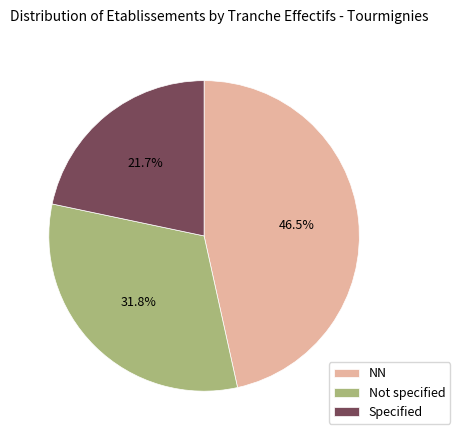

What percentage do NN and Not specified together represent?

78.3%